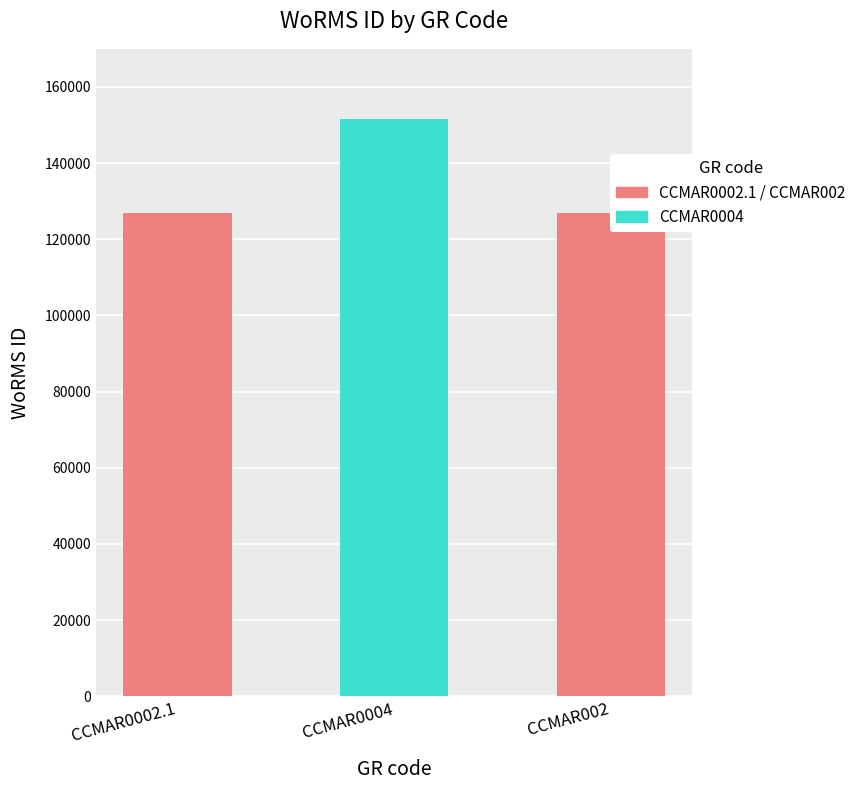

What position from the left is CCMAR002?

3